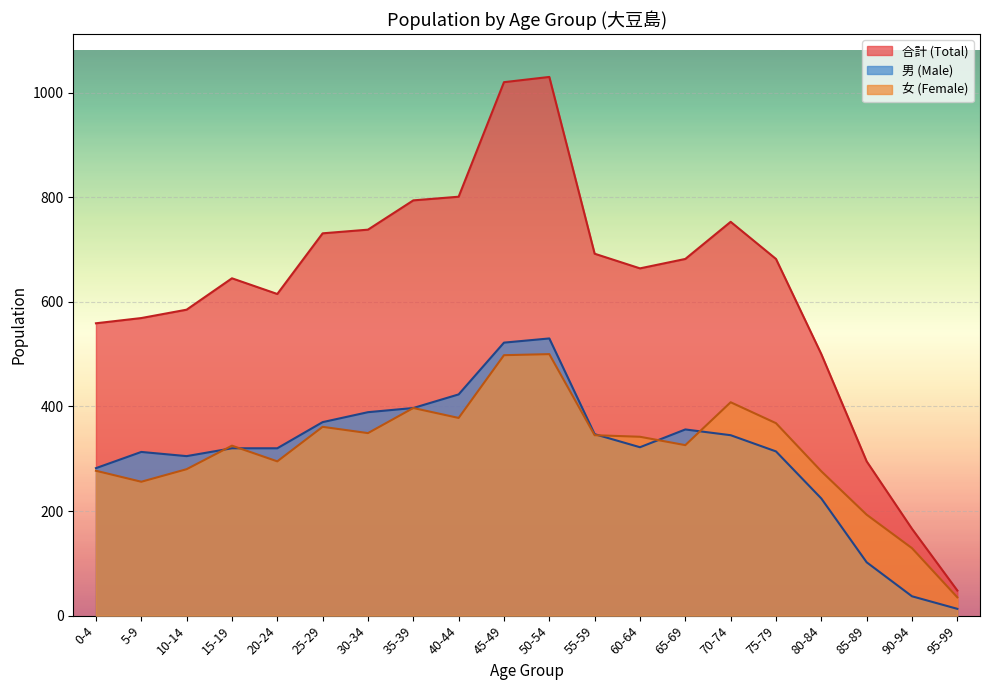

Where is 10-14 nearest to the value 397?

15-19